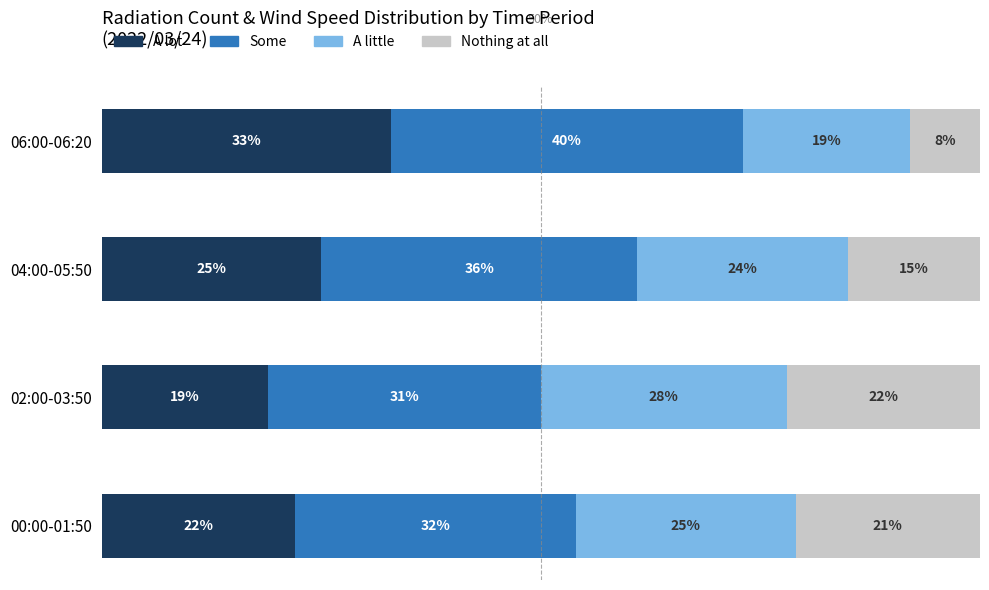

Which category has the highest value in the A lot series?

06:00-06:20